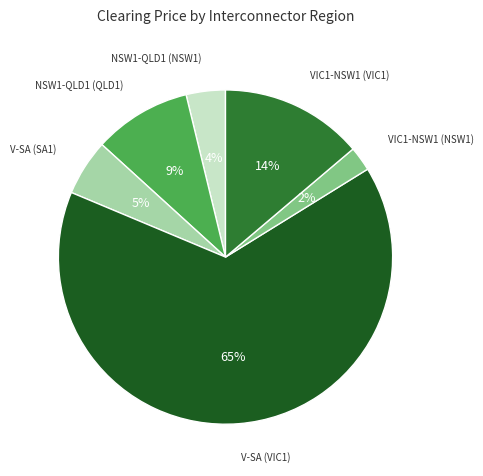

To the nearest percent, what is the average slice percentage?

17%